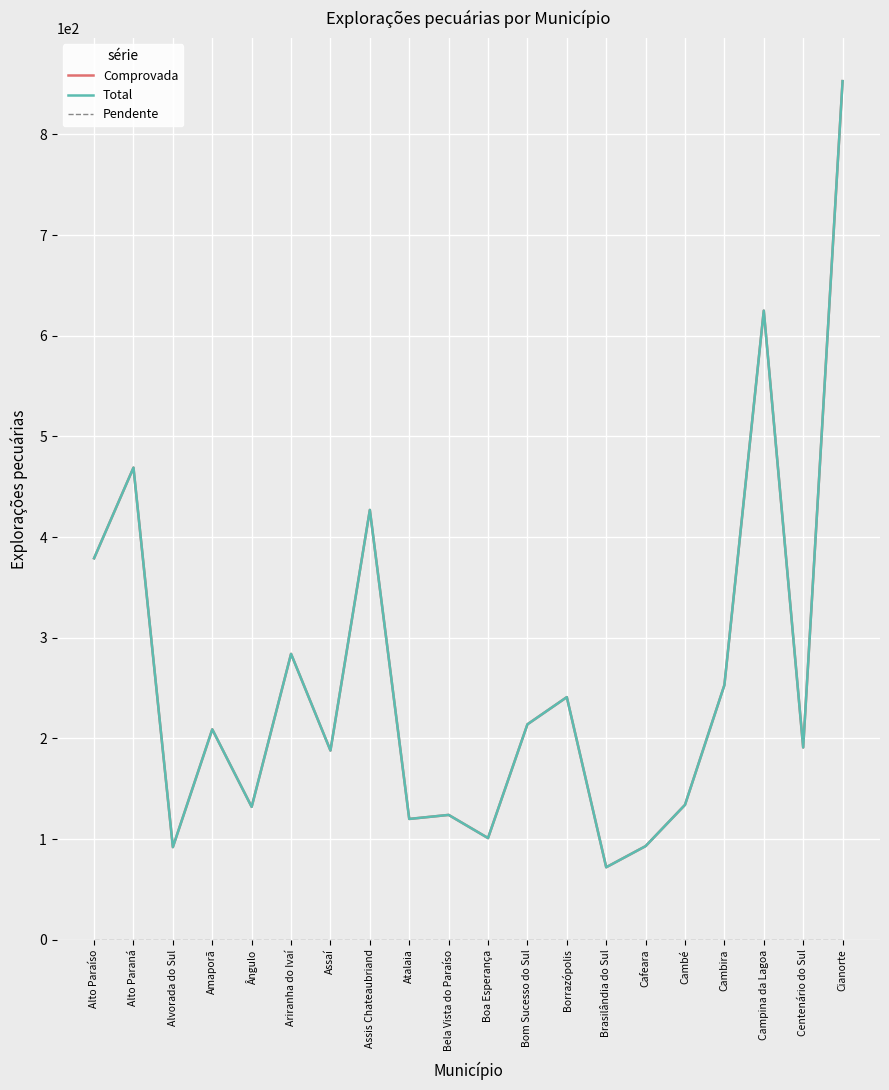

True or false: Pendente and Total intersect in this chart.

False